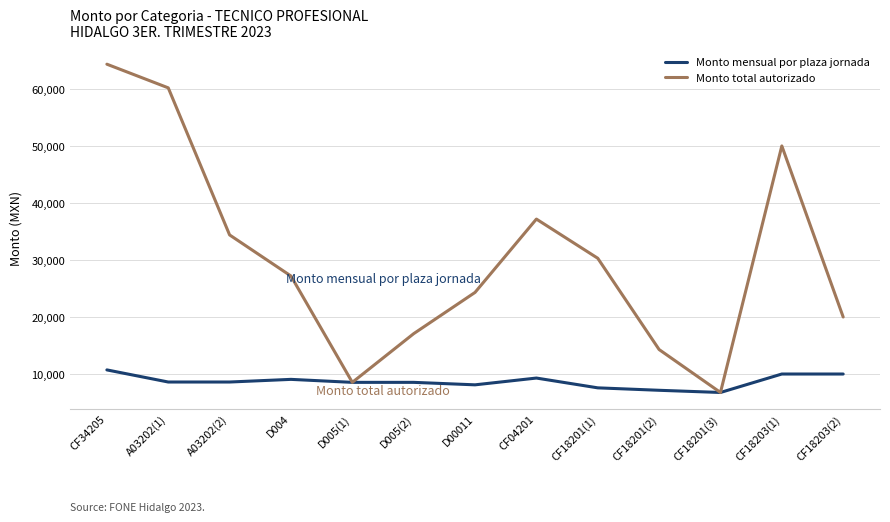

What is the difference between the Monto mensual por plaza jornada values at A03202(1) and CF18201(1)?

1023.3